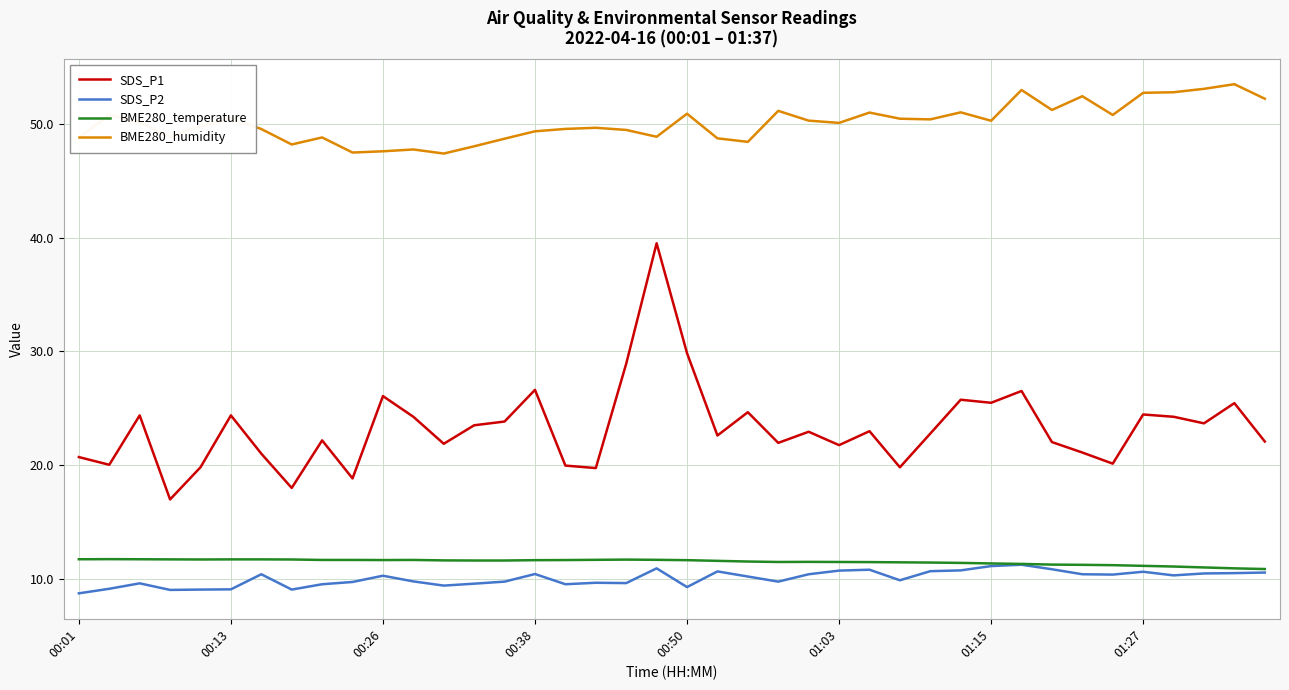

Which series has the largest range (max minus min)?

SDS_P1